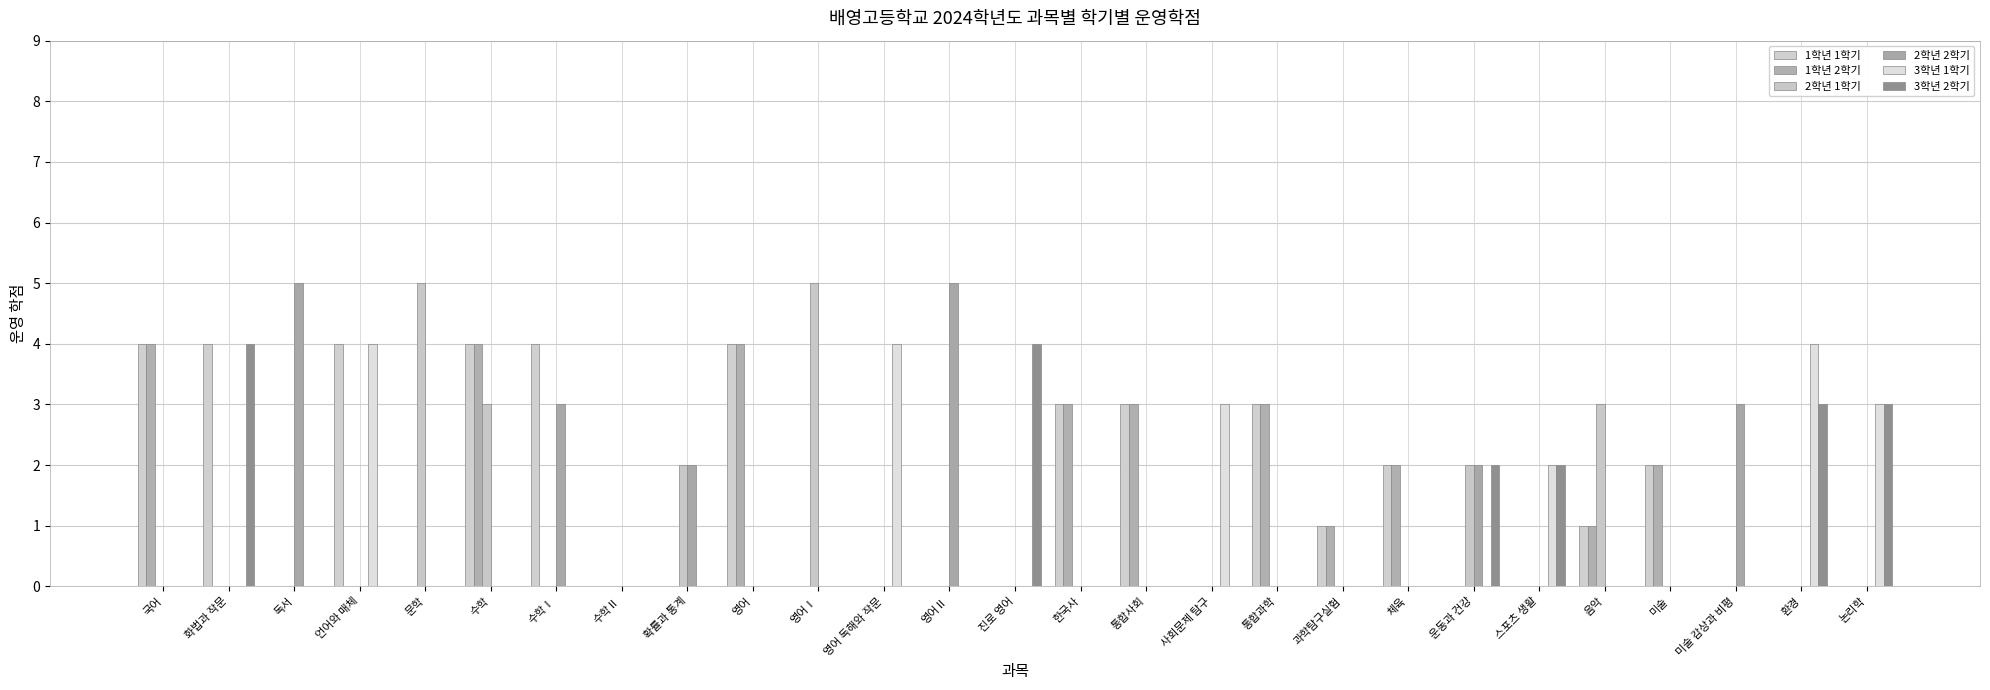

The value of 1학년 2학기 at 수학Ⅱ is 2. True or false?

False